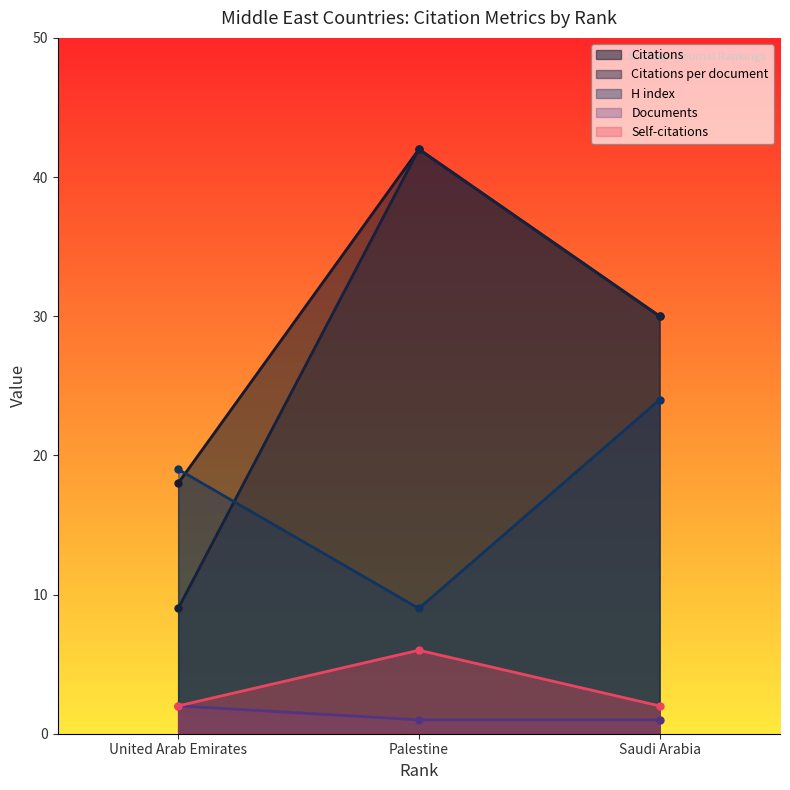

What is the difference between the highest and lowest values at Saudi Arabia?

29